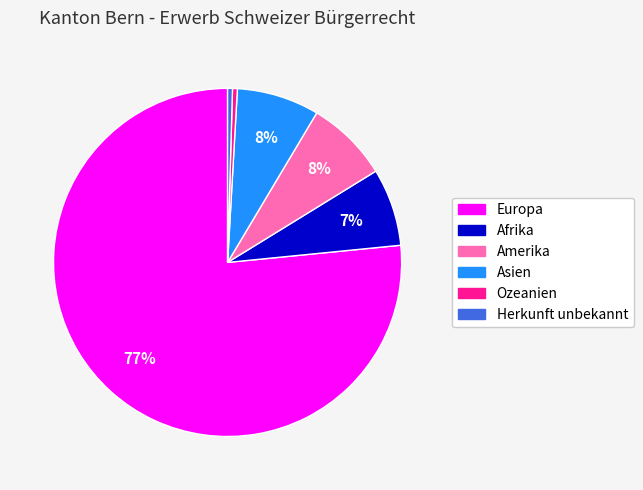

Do Amerika and Ozeanien together represent more than half of the pie?

No